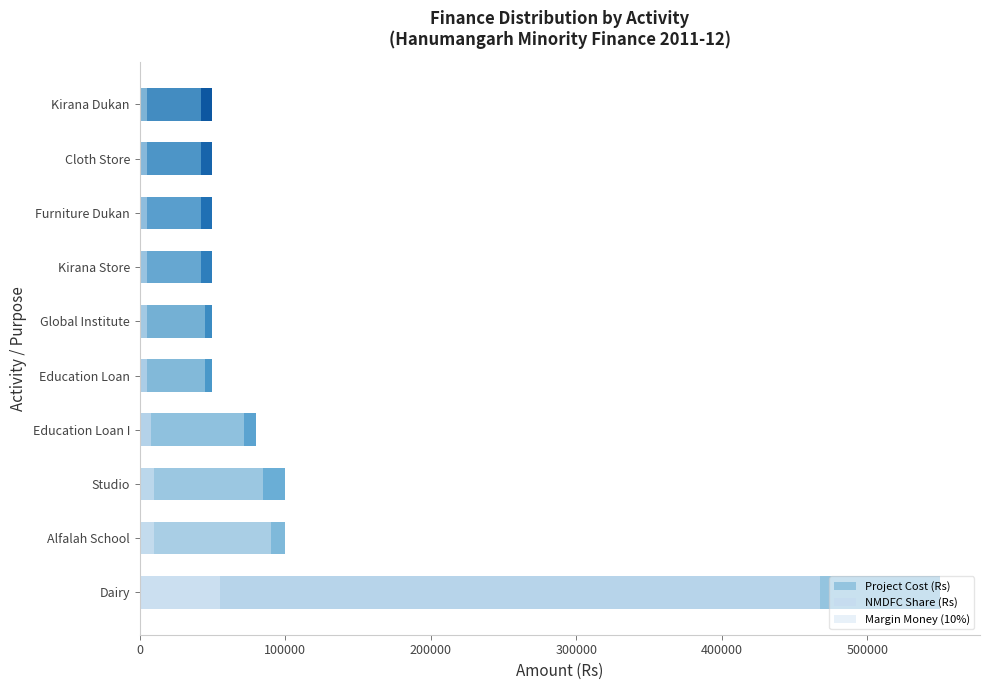

Which series has the largest range (max minus min)?

Project Cost (Rs)